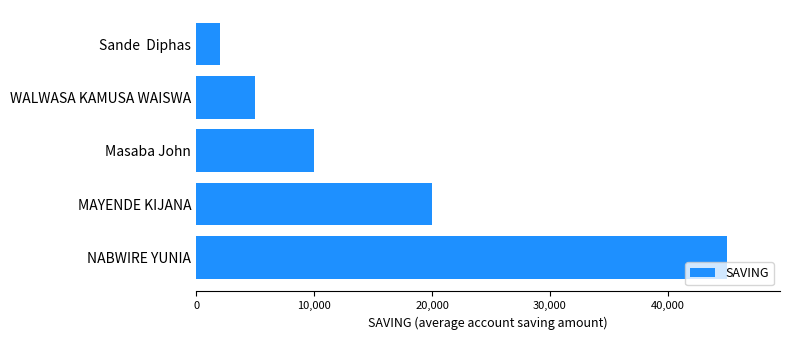

Does the chart contain any negative values?

No